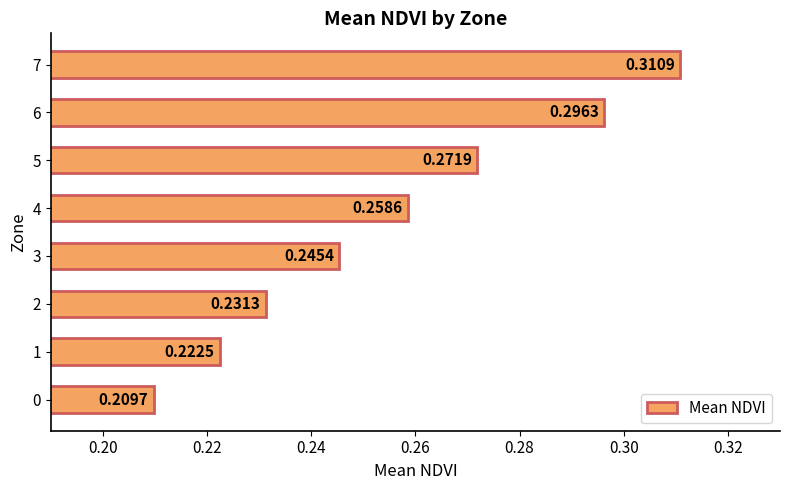

At which label is the value closest to 0?

0